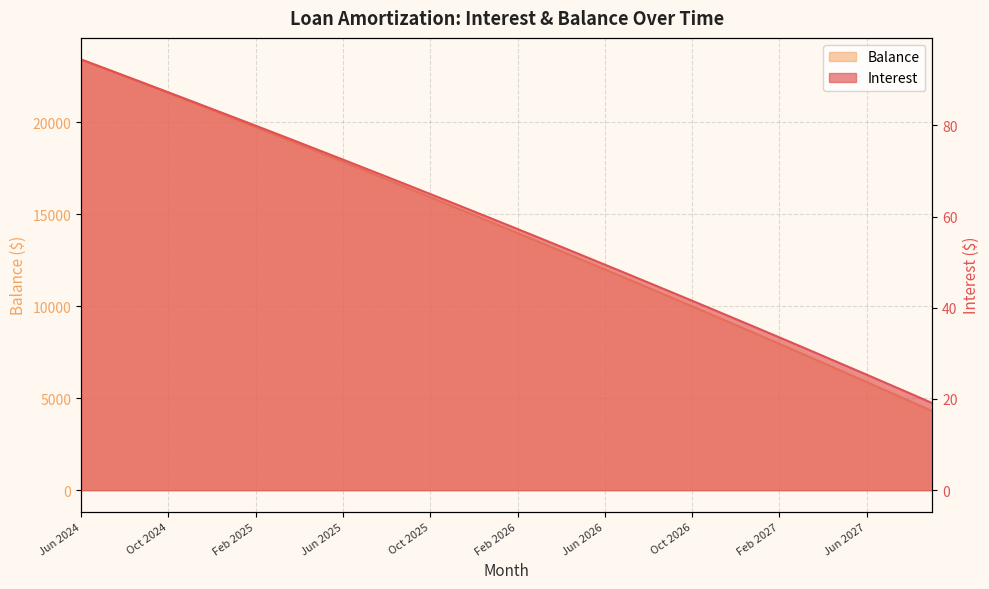

True or false: Balance and Interest intersect in this chart.

False